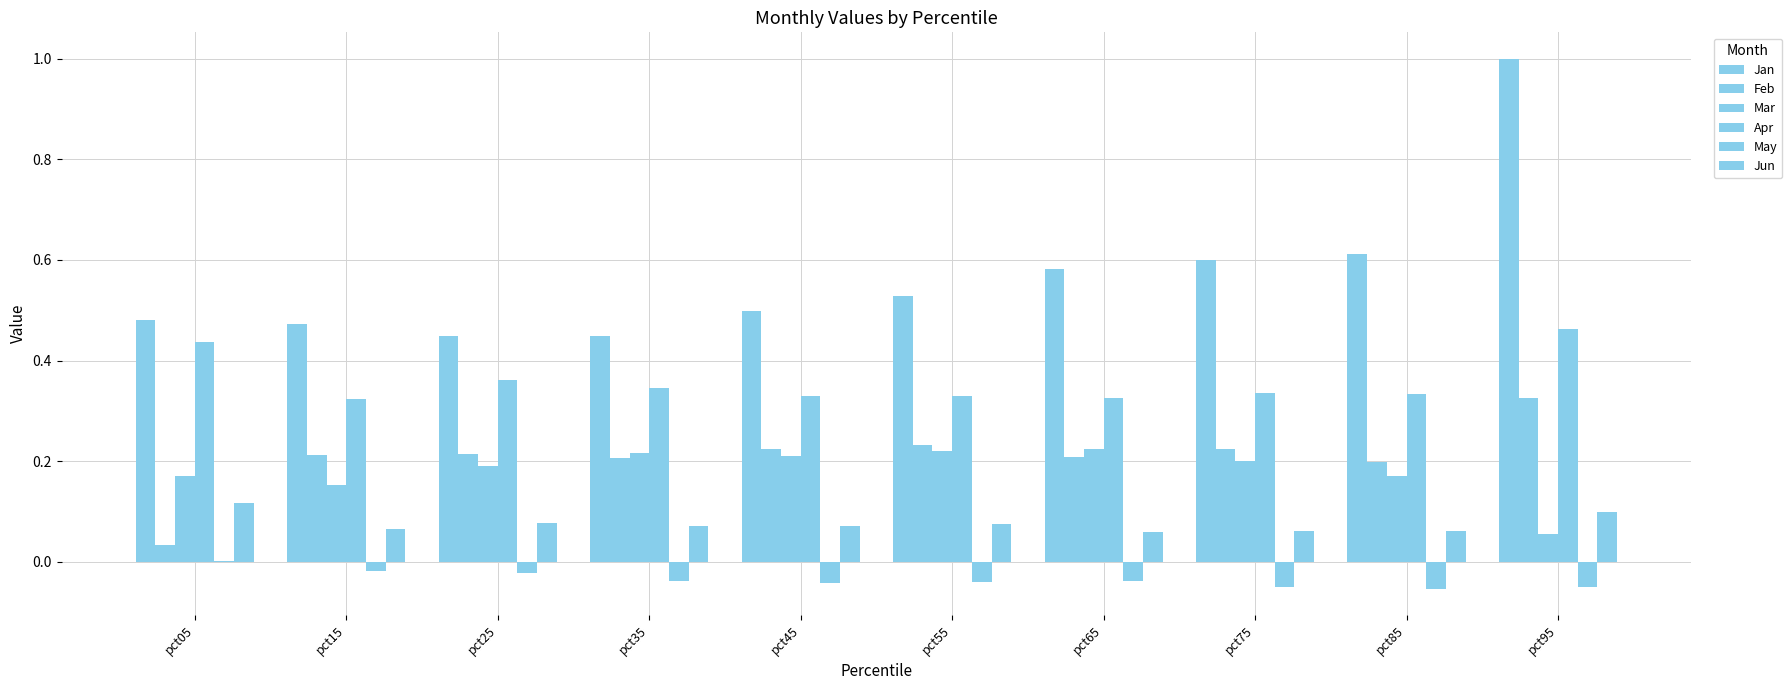

At which label does May reach its peak?

pct05